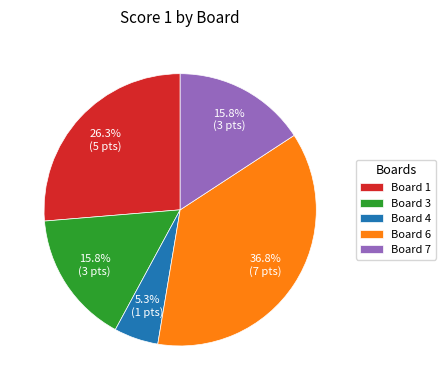

Is it true that Board 4 is 5% of the pie?

True